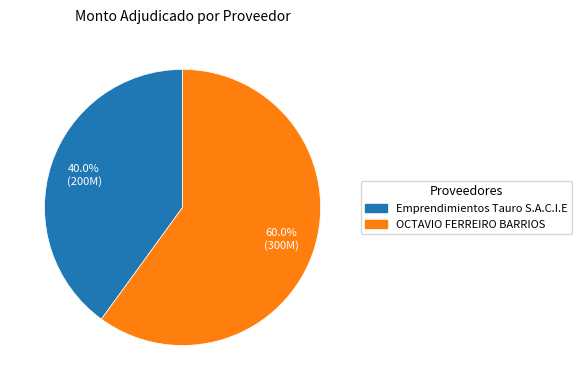

What is the total percentage of Emprendimientos Tauro S.A.C.I.E and OCTAVIO FERREIRO BARRIOS?

100.0%